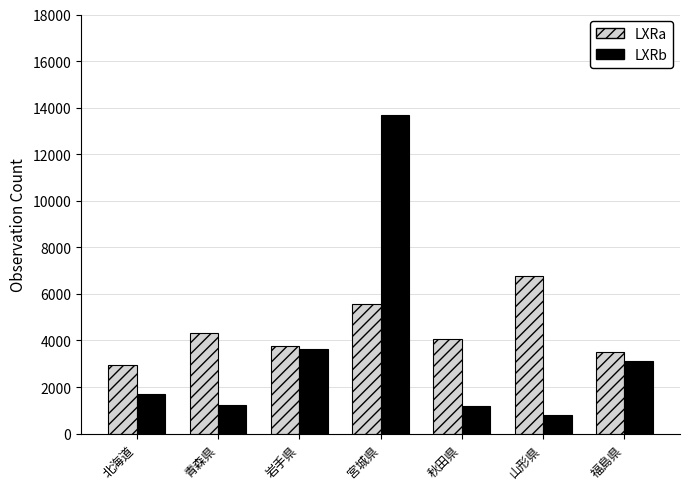

List the series in order of their overall mean, lowest first.

LXRb, LXRa